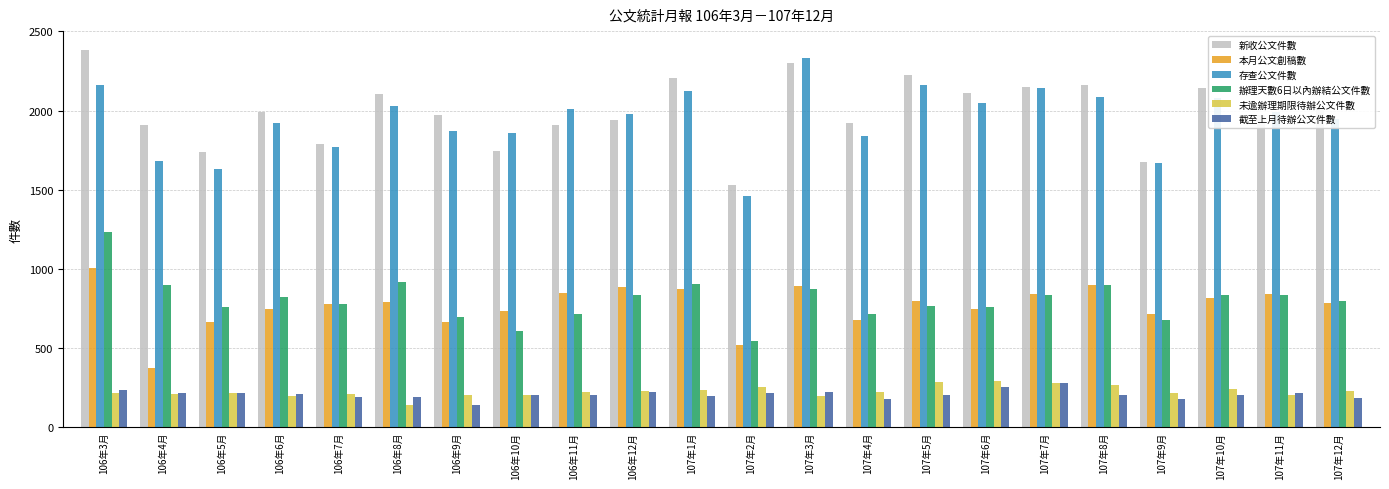

Between 106年6月 and 107年2月, which series saw the biggest shift?

存查公文件數